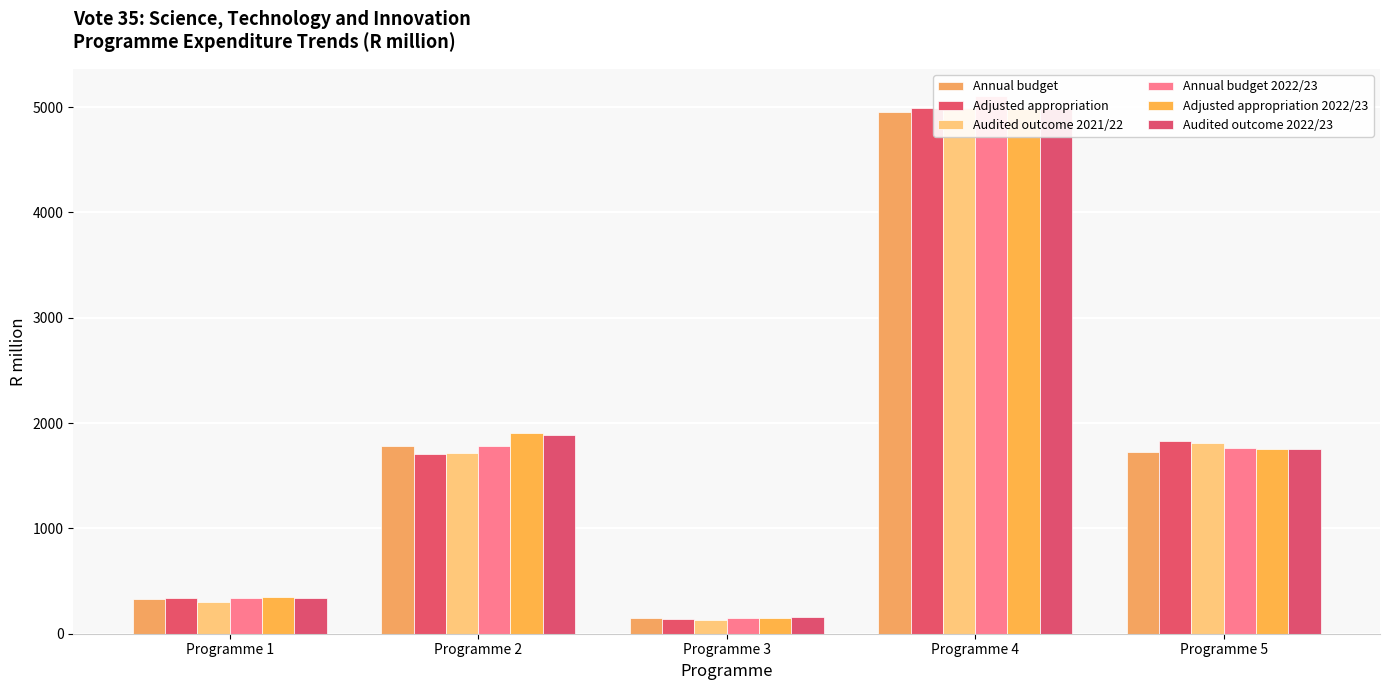

What is the spread (max minus min) of values at Programme 2?

201.7